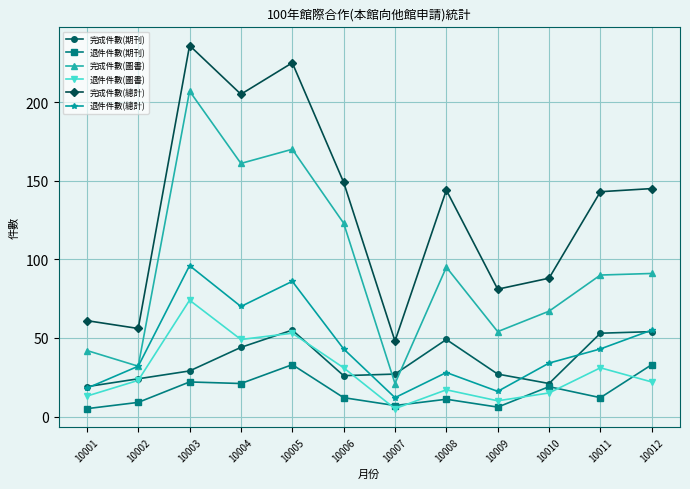

Where is the first local minimum for 完成件數(圖書)?

10002